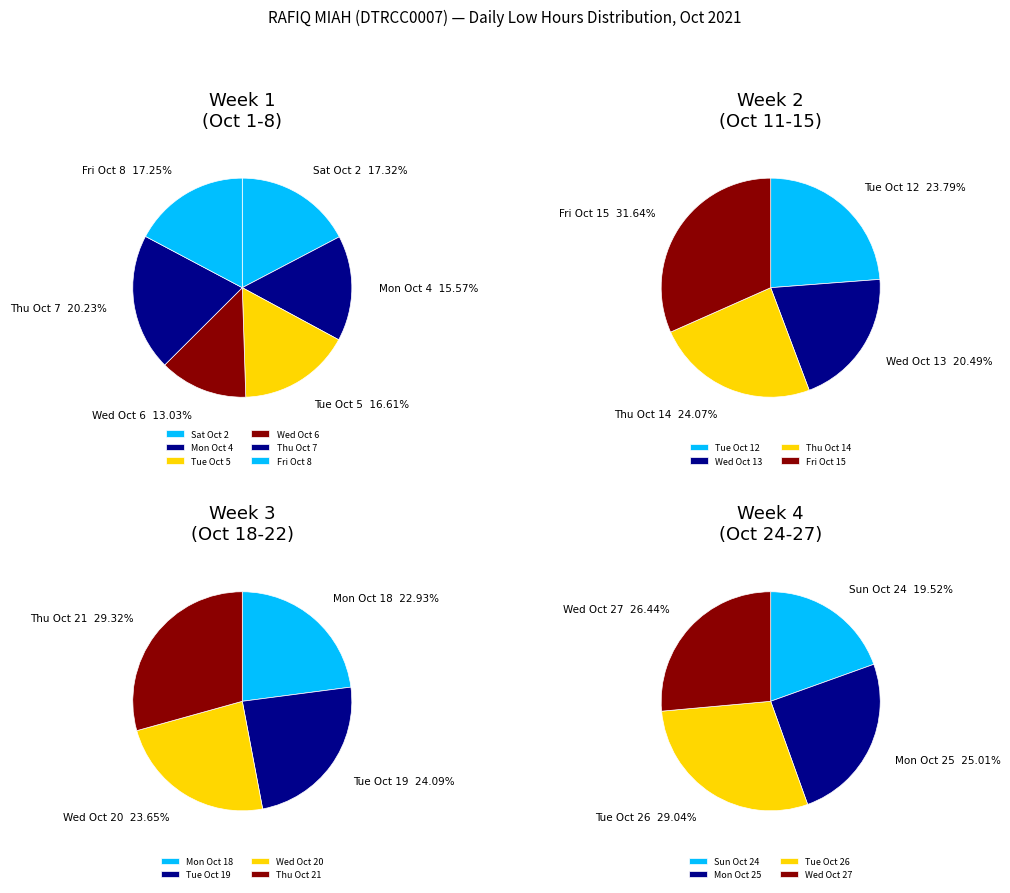

What is the smallest slice in the pie chart?

6-Wed